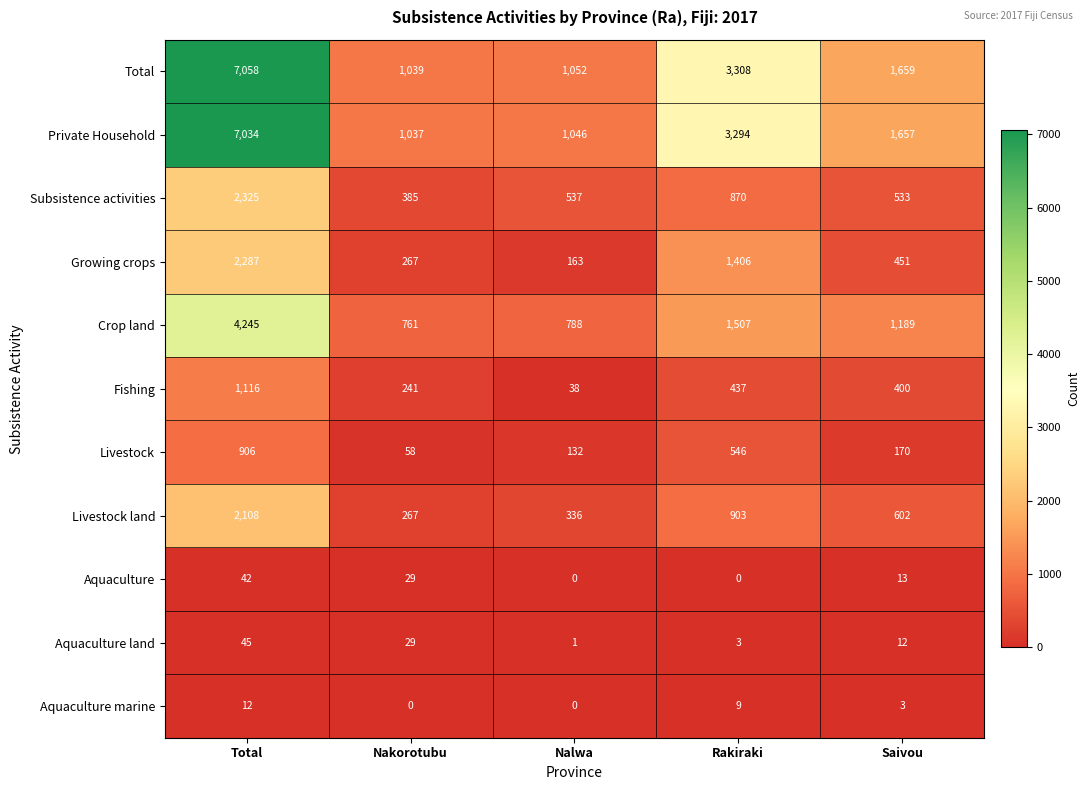

Which series has the largest total across all categories?

Total